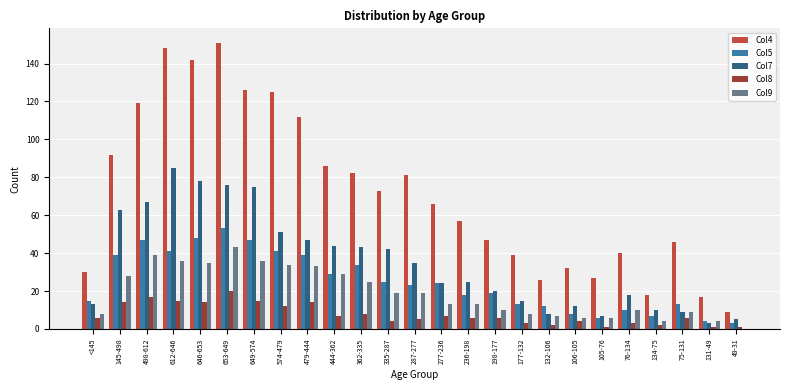

What is the difference between the Col8 values at 287-277 and 649-574?

10